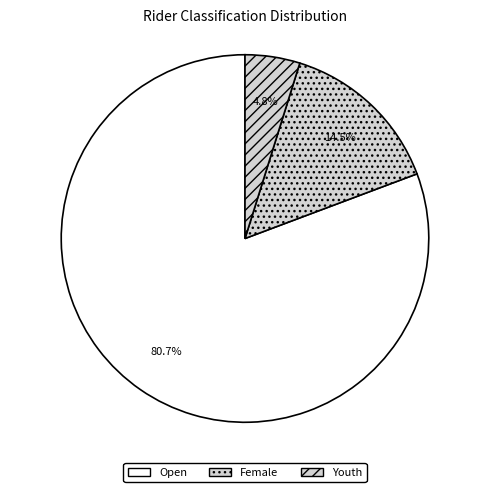

The Youth slice represents 18% of the pie. True or false?

False